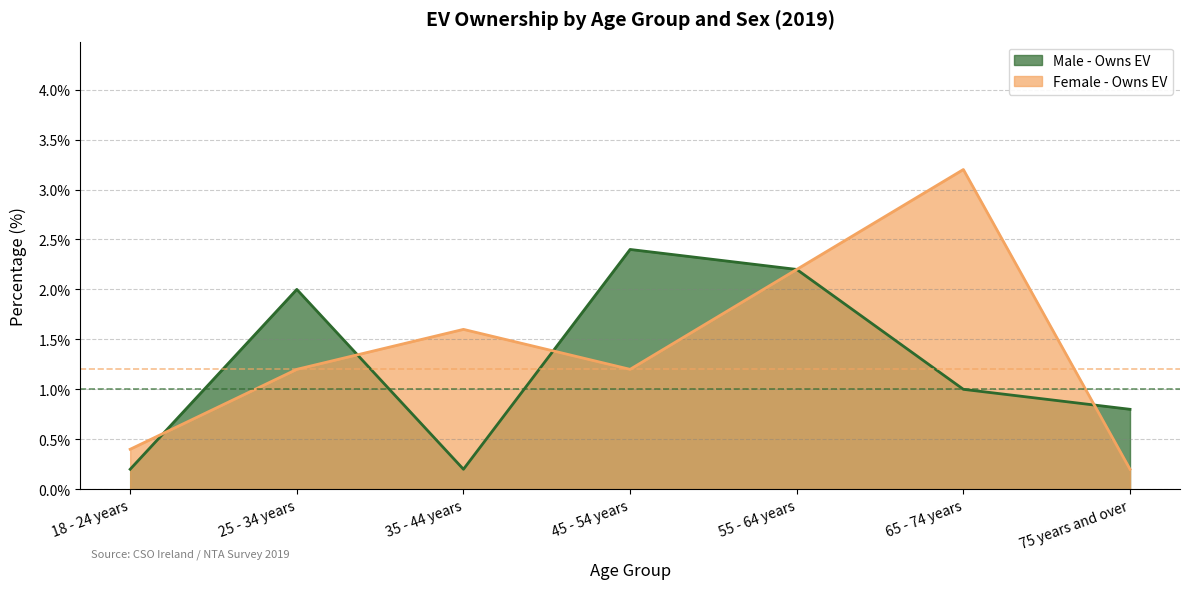

What is the difference between the highest and lowest values at 75 years and over?

0.6